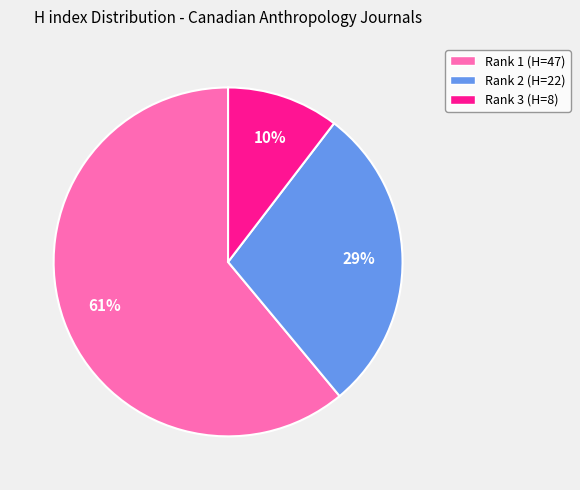

Which has a higher value, Rank 2 (H=22) or Rank 3 (H=8)?

Rank 2 (H=22)